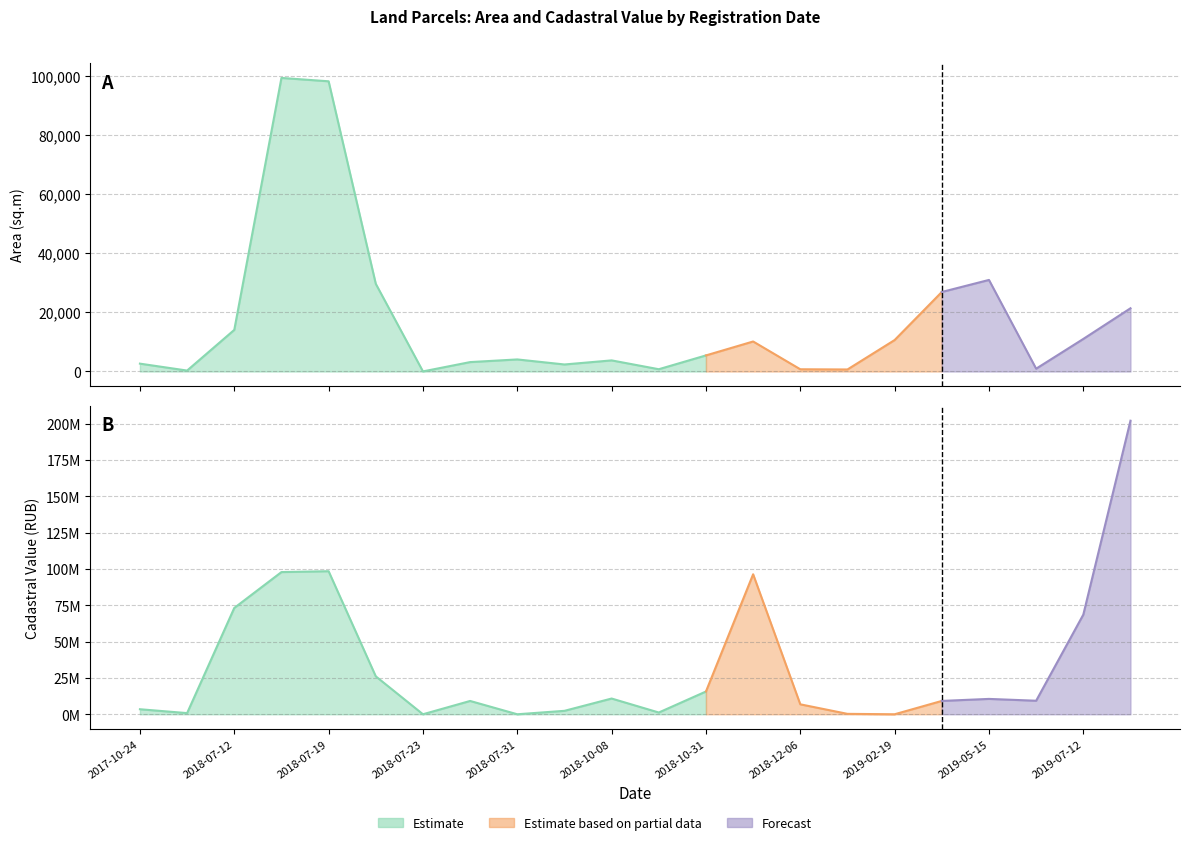

The value of Кадастровая стоимость at 13 is 6260139.4. True or false?

True